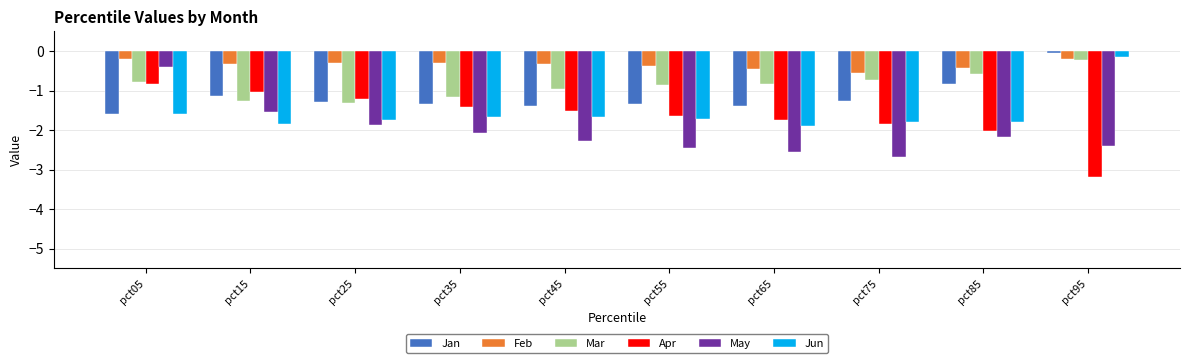

True or false: Apr has a value of -1.4 at pct35.

True